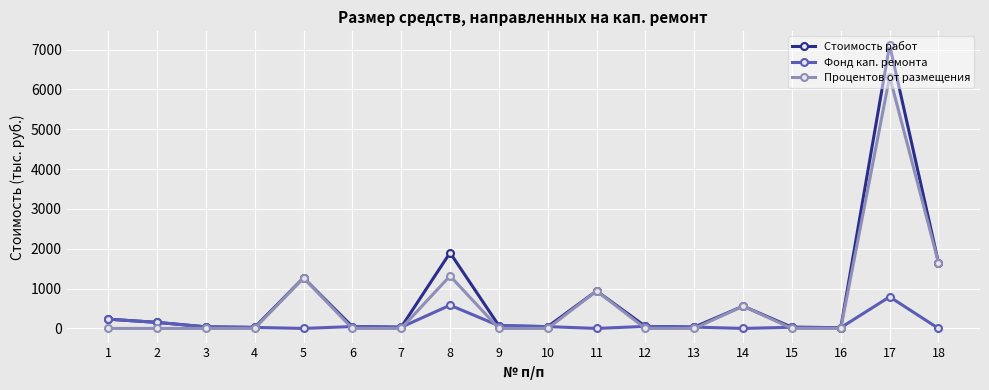

True or false: Фонд кап. ремонта has more than 1 interior local peaks.

True